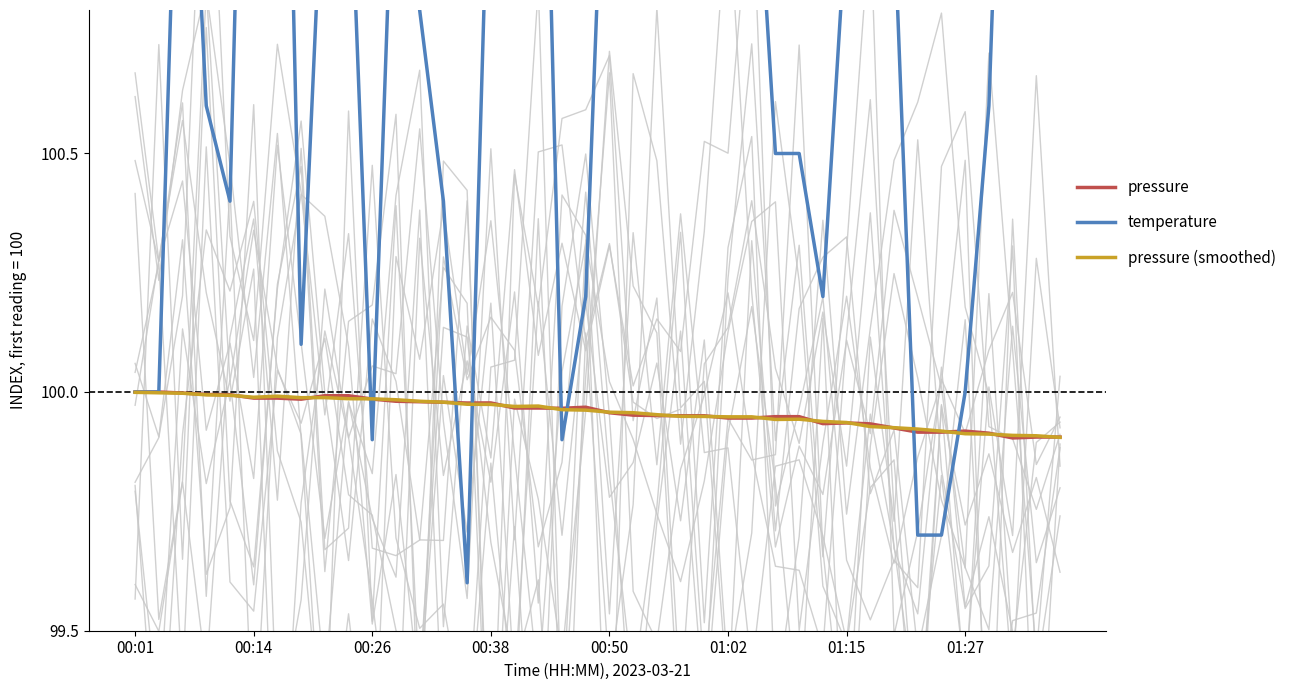

Read the temperature value at 11.

101.3